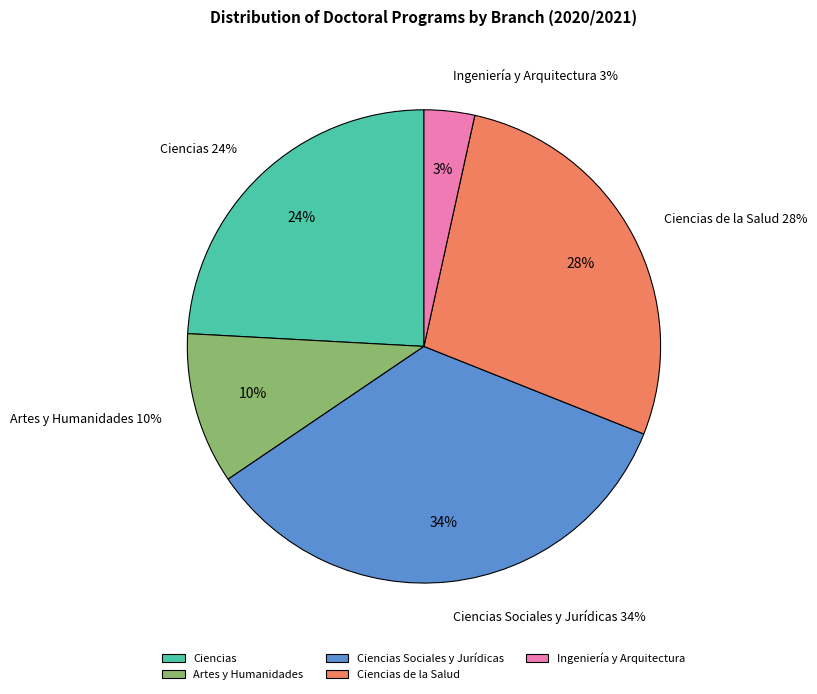

To the nearest percent, what is the combined percentage of Ciencias de la Salud and Ciencias Sociales y Jurídicas?

62%